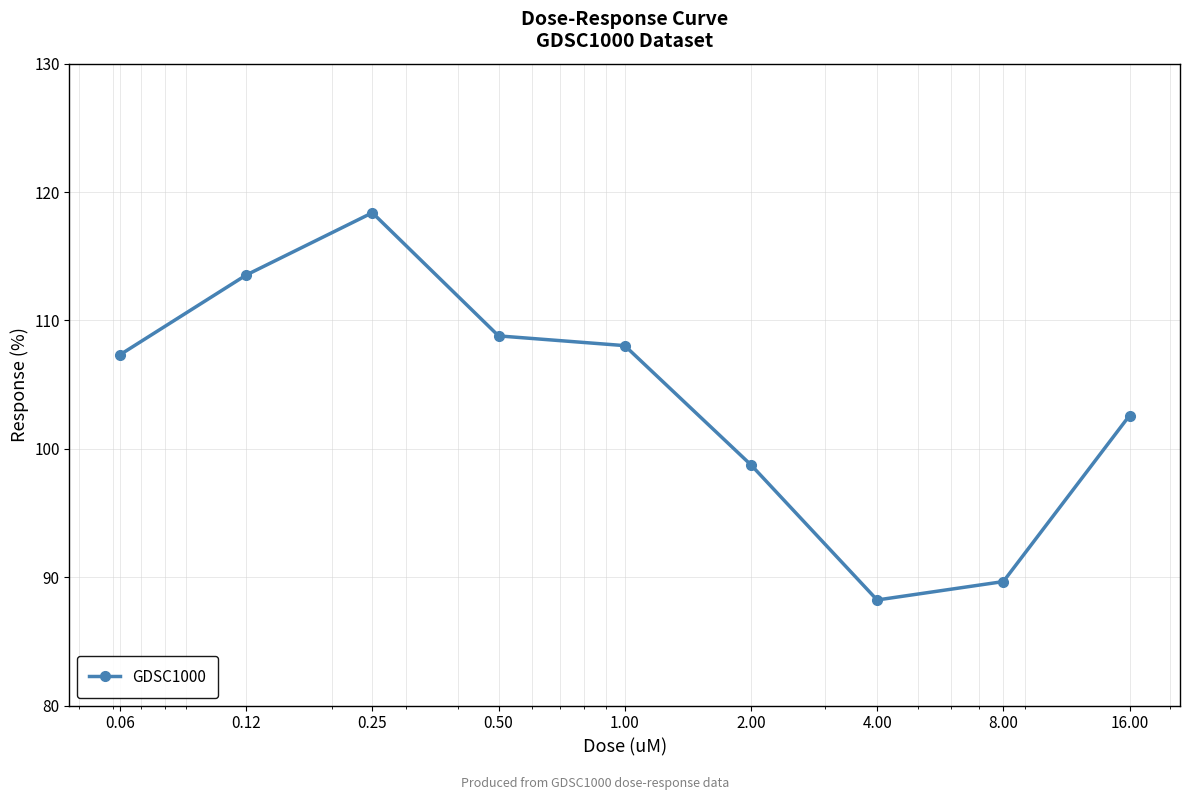

What is the maximum value shown in the chart?

118.4